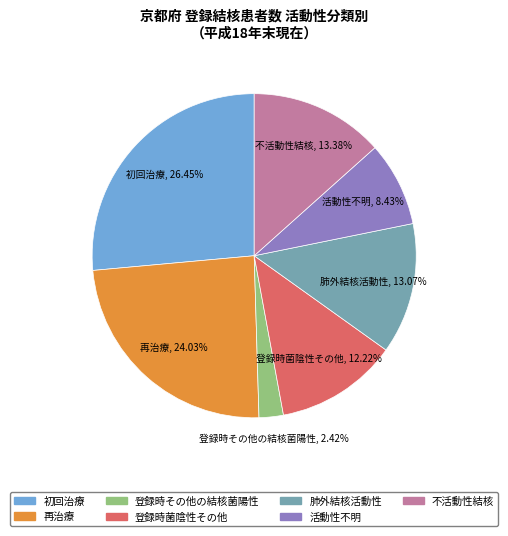

Approximately how many times larger is the value at 不活動性結核 compared to 再治療?

0.6